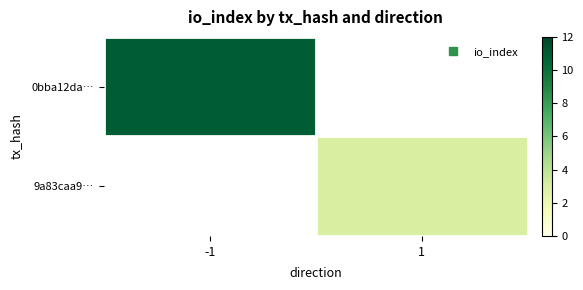

What is the lowest value of the 0bba12da… series?

11.0